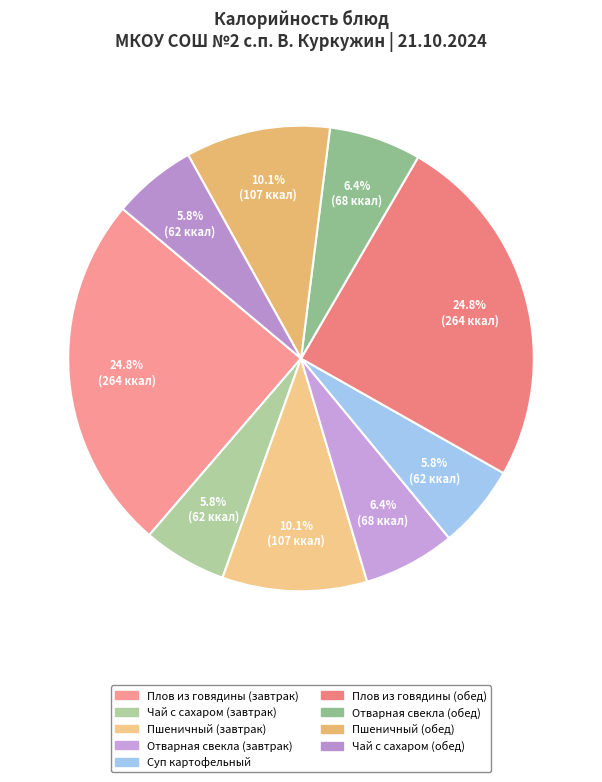

How many slices are in this pie chart?

9